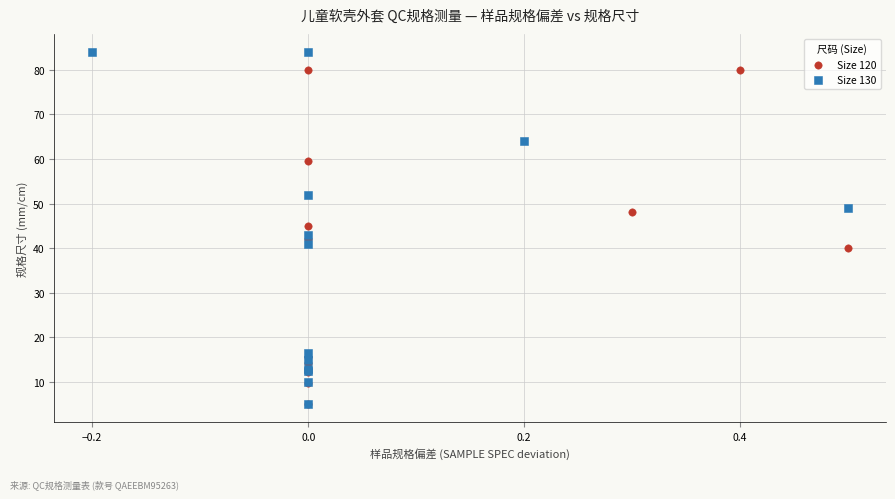

Which series contains the highest Y value?

Size 130